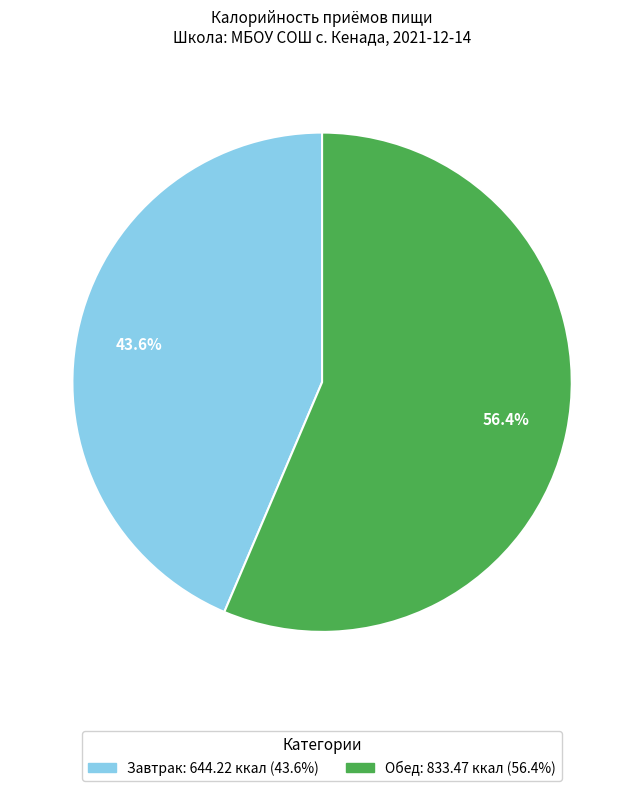

How many segments does this pie chart have?

2